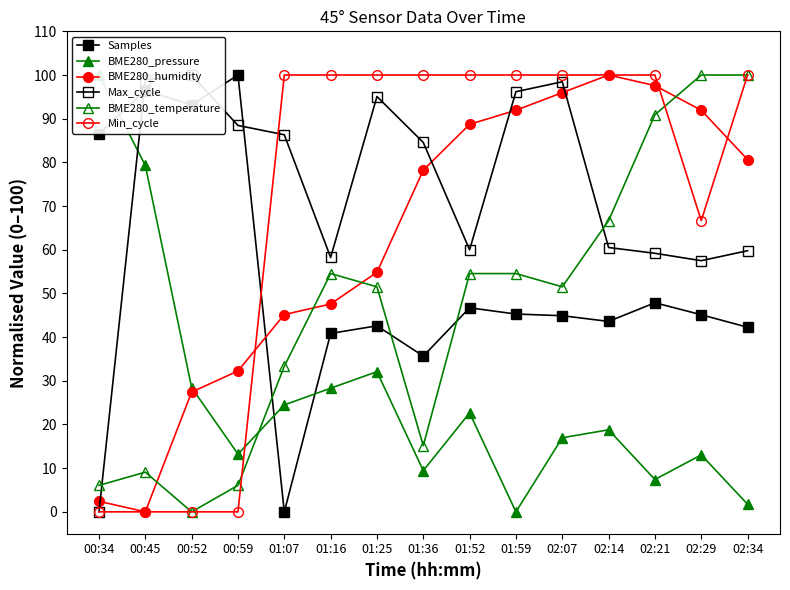

The BME280_temperature series shows 100.0 at 02:29. True or false?

True